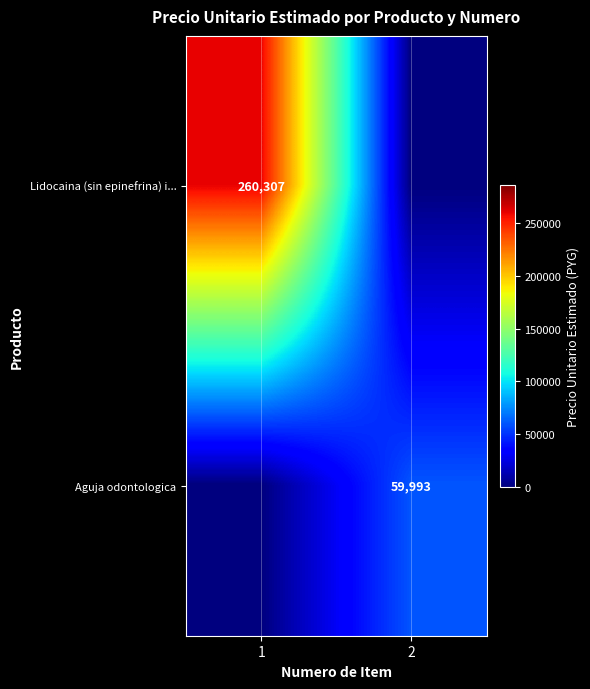

The Aguja odontologica series shows 59993 at 2. True or false?

True